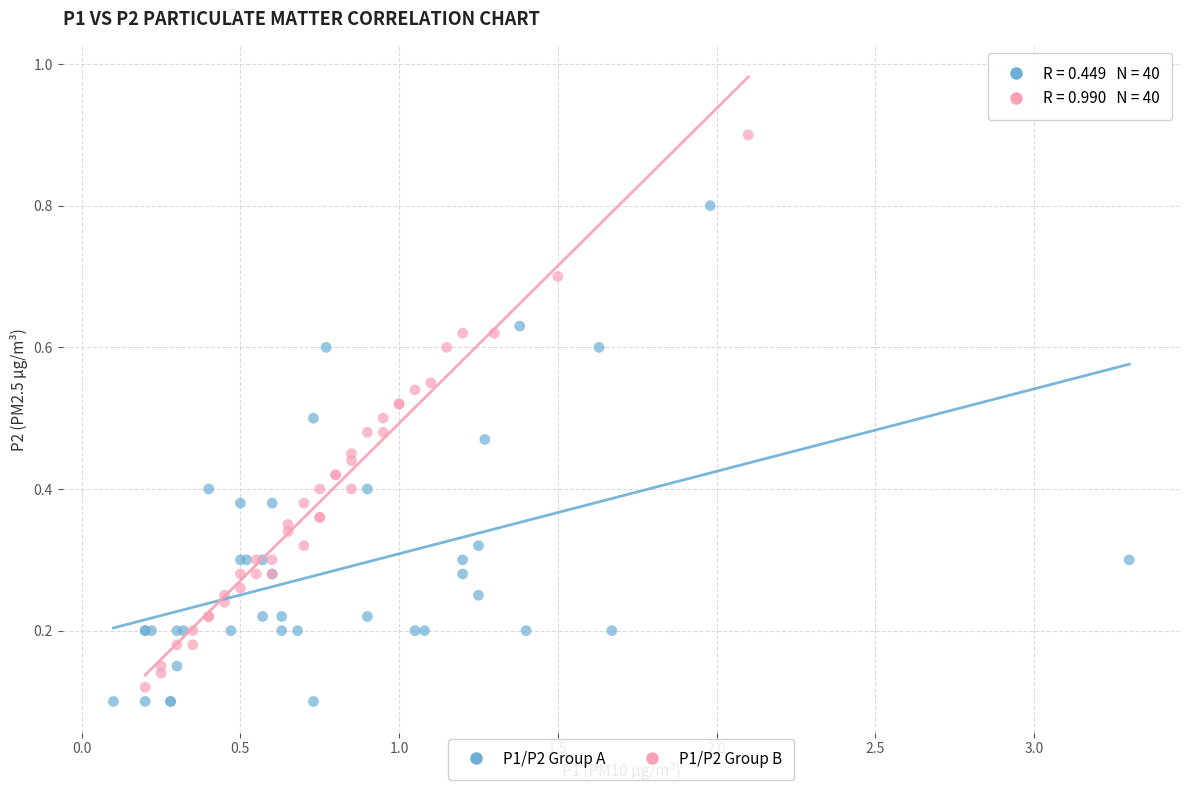

Which series contains the highest Y value?

P1/P2 Group B